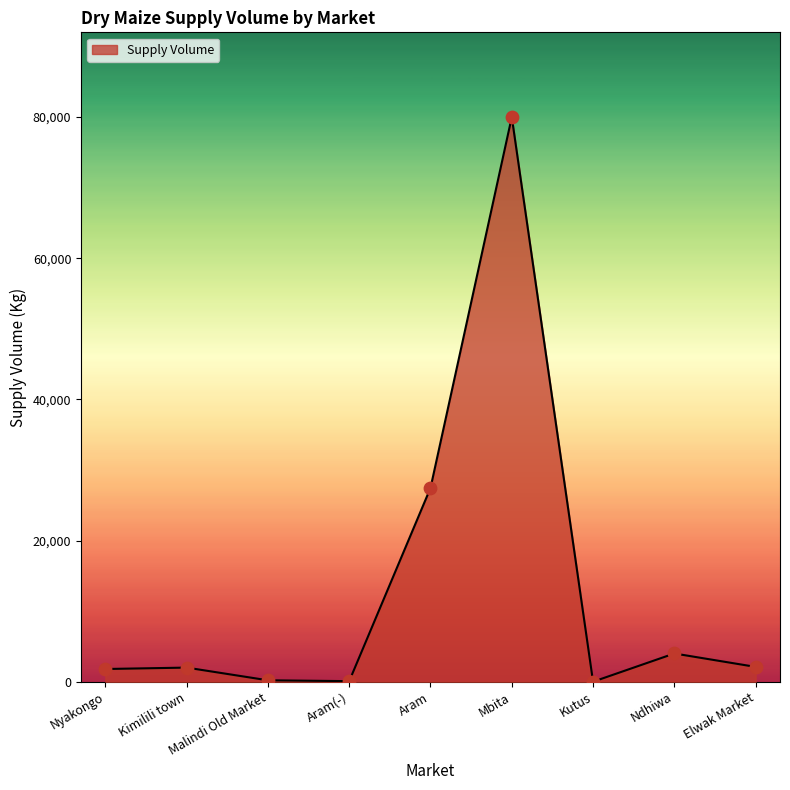

Approximately how many times larger is the value at Ndhiwa compared to Malindi Old Market?

20.0